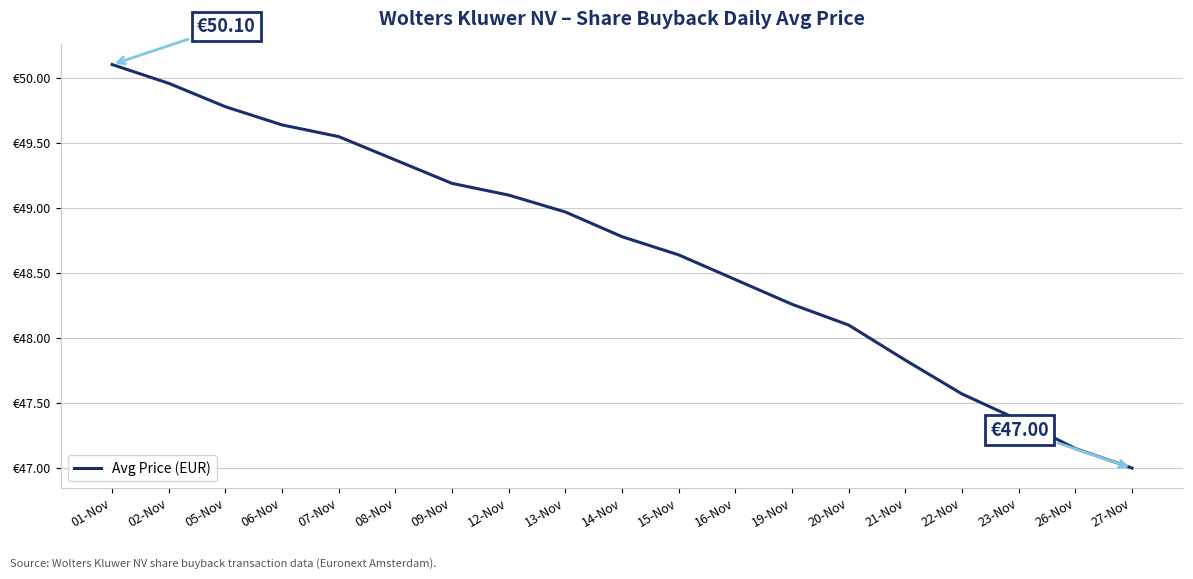

The chart shows a value of 47.1 at 26-Nov. True or false?

True